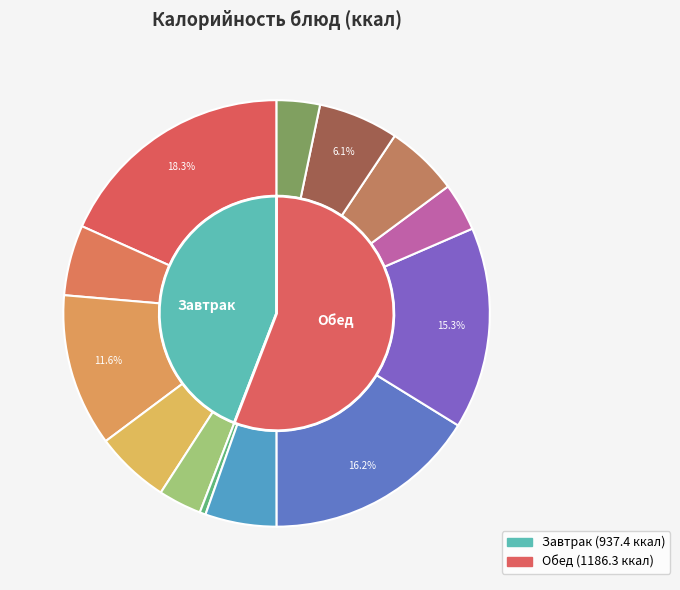

To the nearest percent, what percentage of the pie is КАША ПШЕНИЧНАЯ?

15%